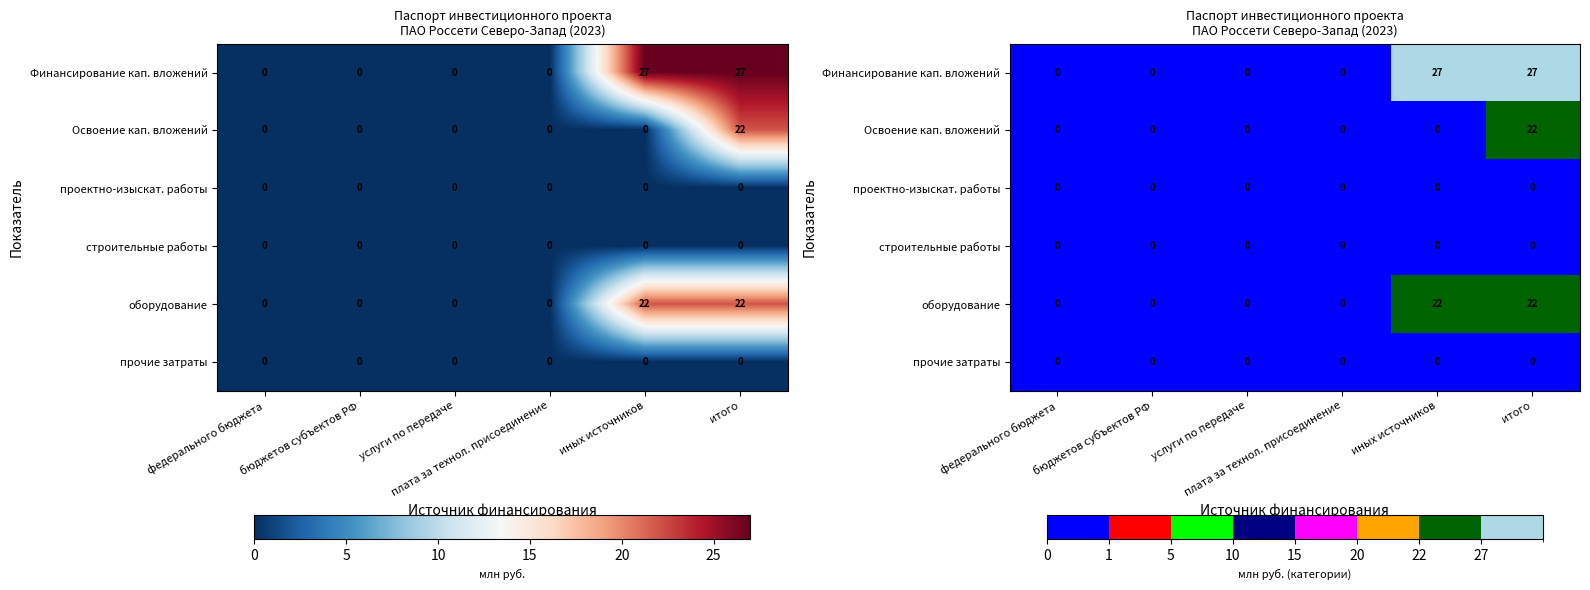

Which series has the largest range (max minus min)?

Финансирование кап. вложений